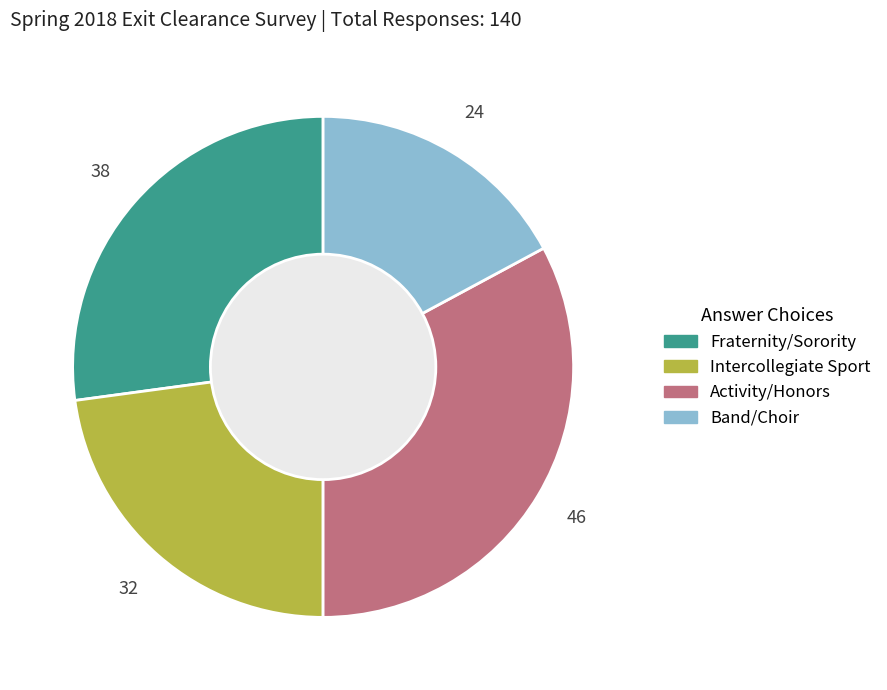

Which slice is the smallest?

Band/Choir